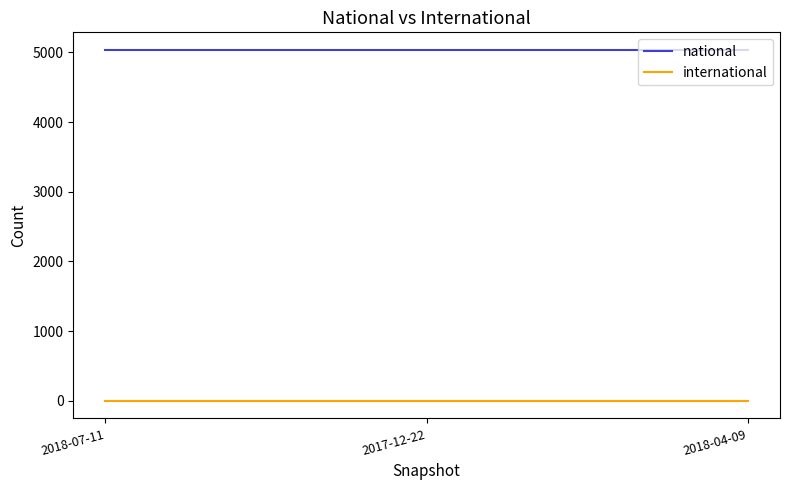

Is the value of national at 2018-07-11 greater than the value of international at 2017-12-22?

Yes